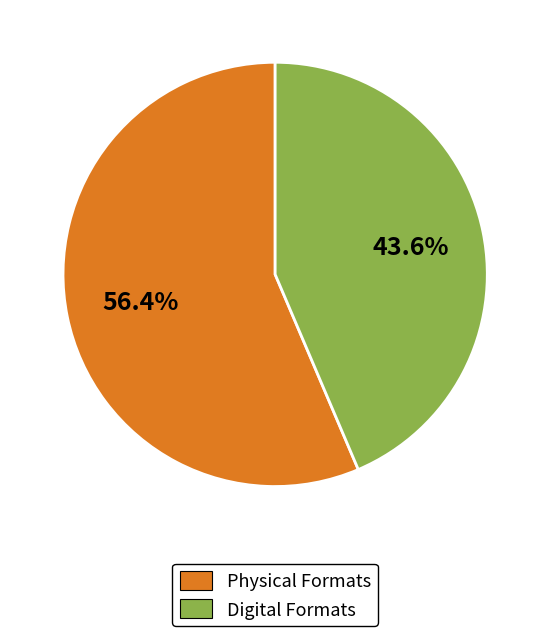

What percentage do Digital Formats and Physical Formats together represent?

100.0%